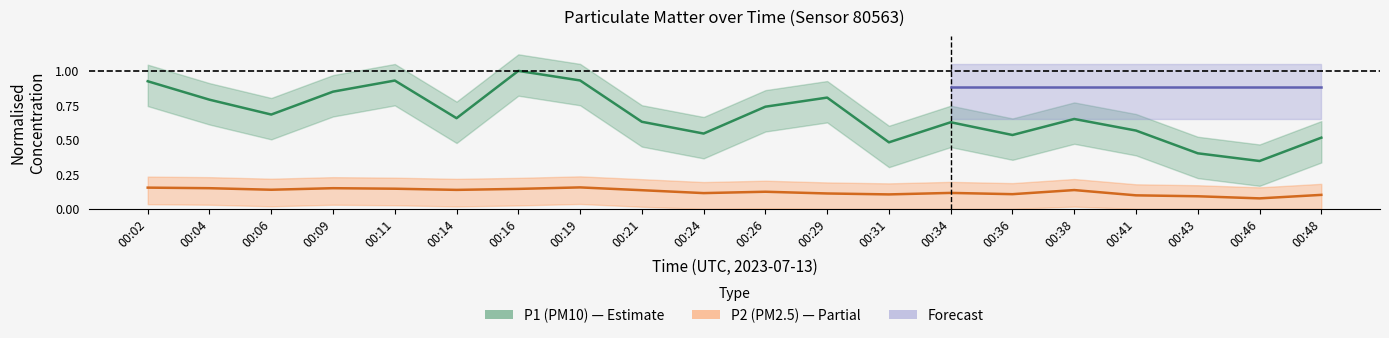

Where is P1 nearest to the value 0?

00:46